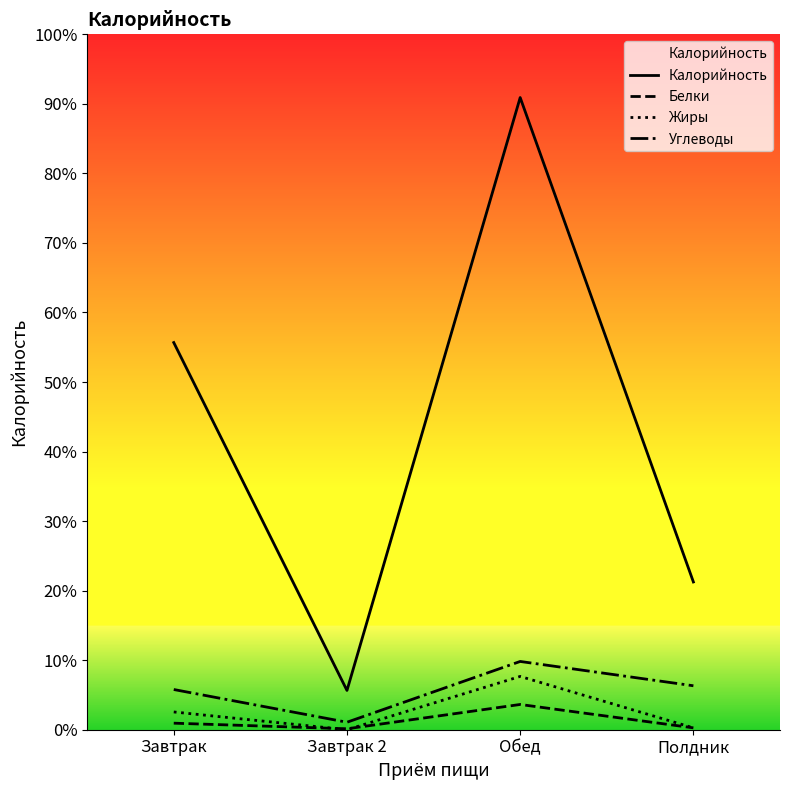

At Обед, list the series in order from smallest to largest.

Белки, Жиры, Углеводы, Калорийность